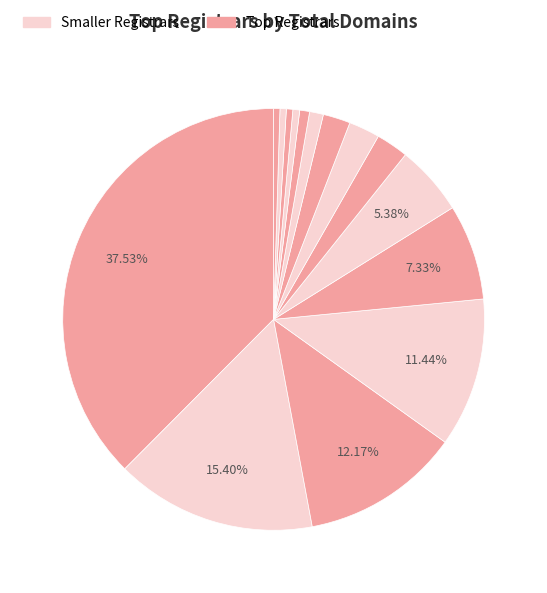

Count the number of slices in the pie.

15